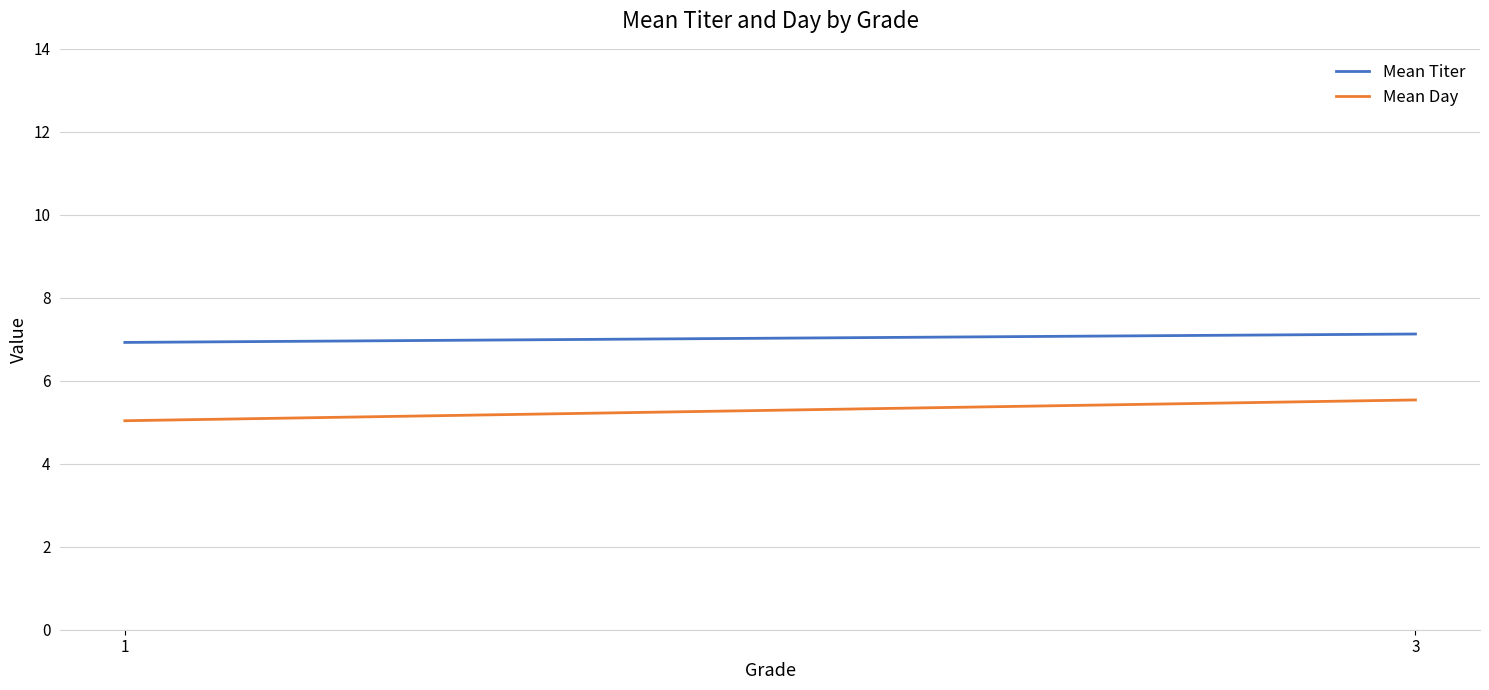

What is the value of the Mean Day point at the 1st from the left?

5.0